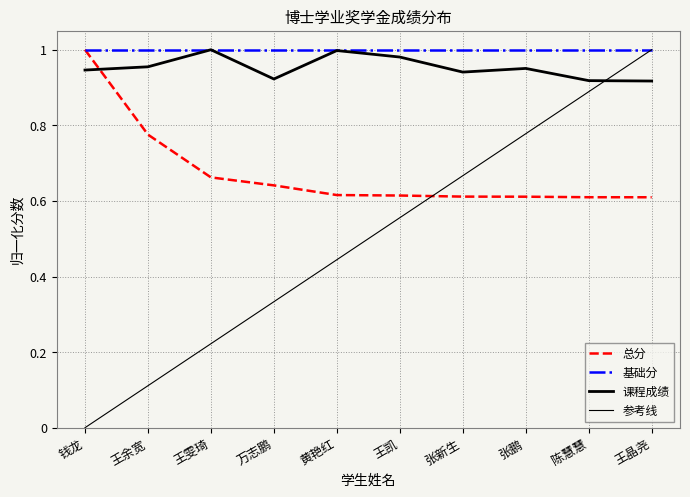

The value of 总分 at 张新生 is 0.6. True or false?

True